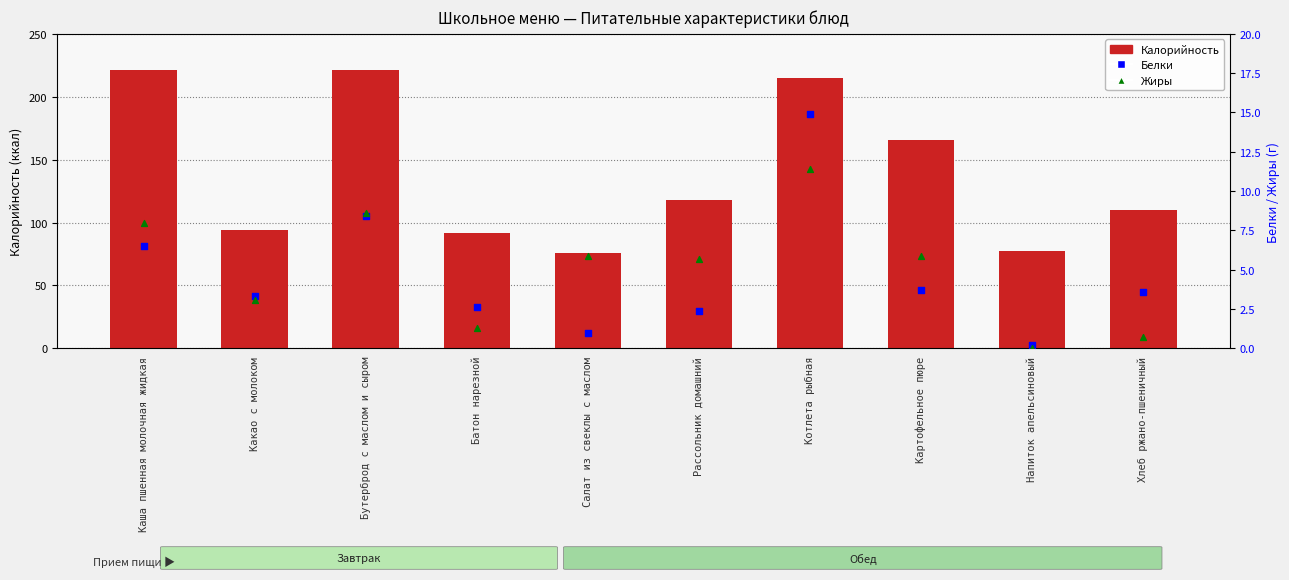

At which category is the sum across all series the highest?

Котлета рыбная